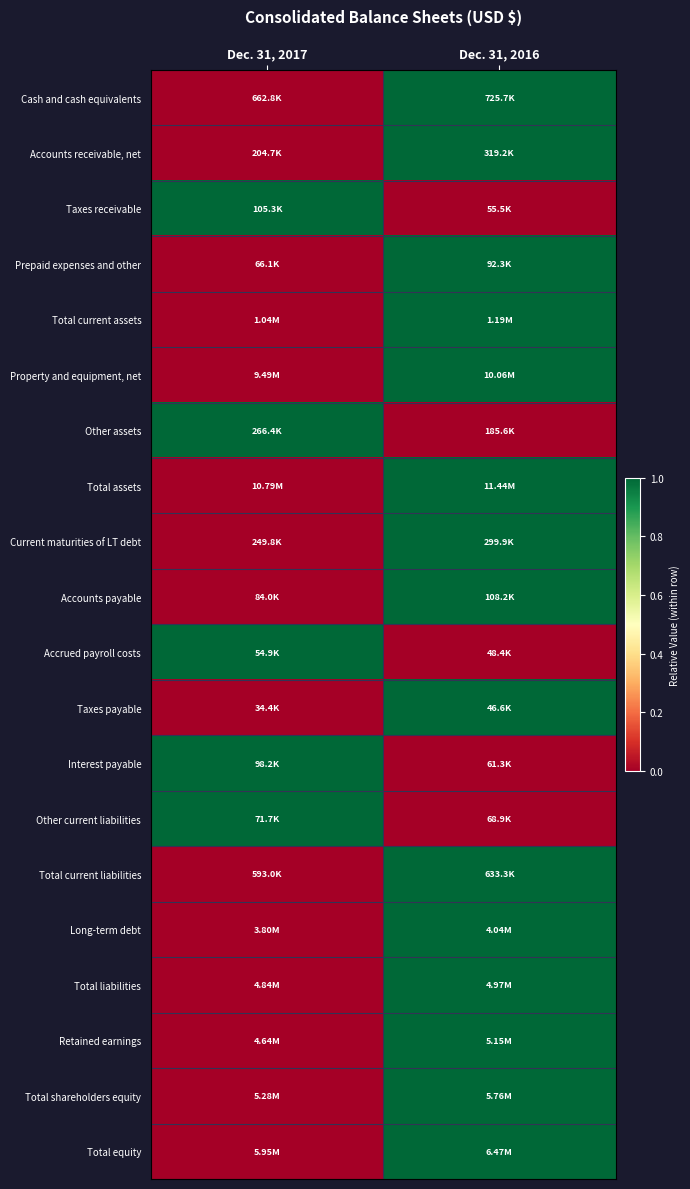

What is the greatest value displayed?

1